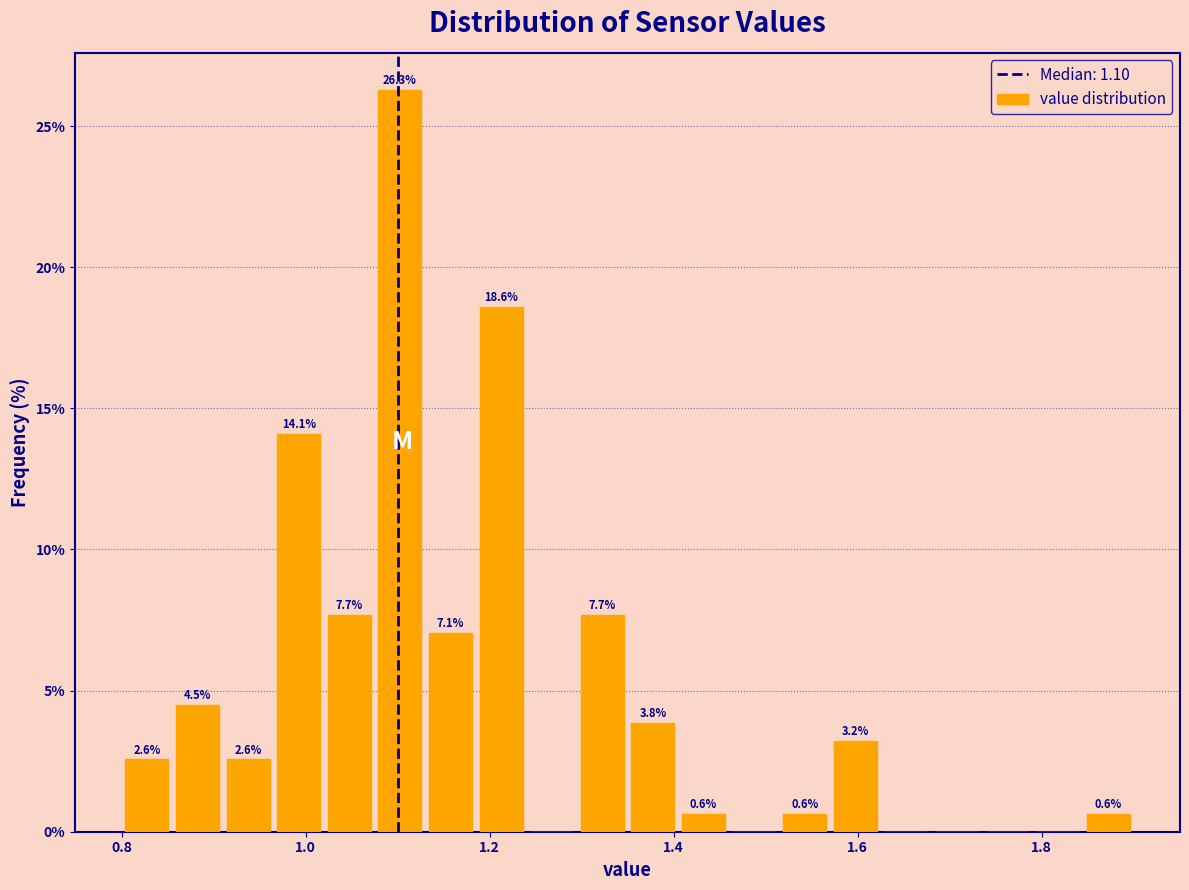

Read against the x-axis, roughly where is the centre of the tallest bar?

1.10